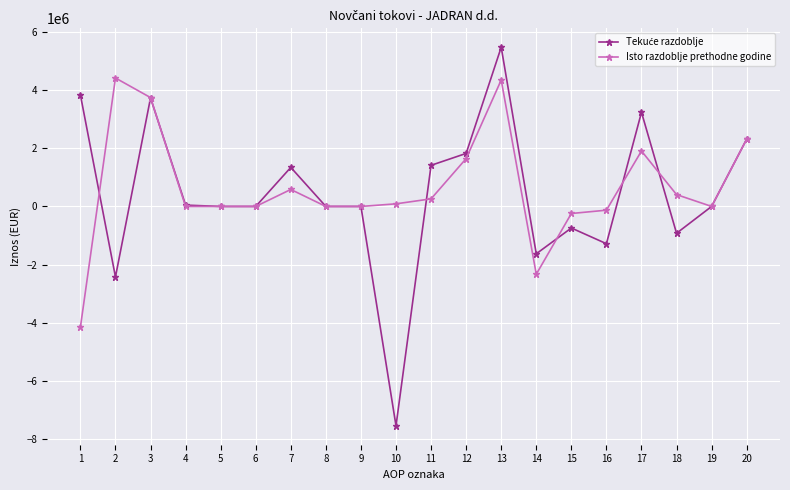

Which series changed the most between 2 and 6?

Isto razdoblje prethodne godine